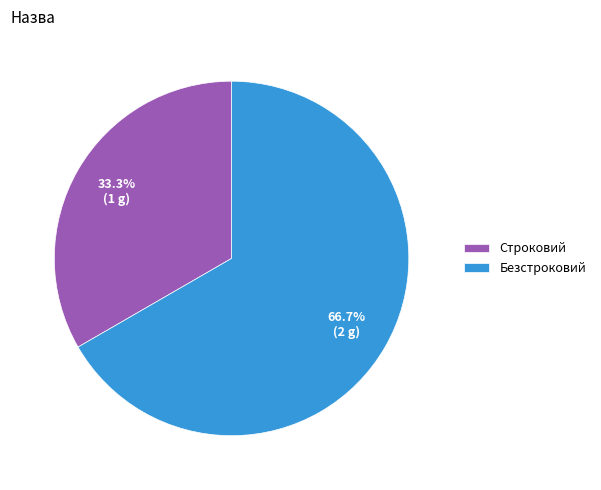

To the nearest percent, what is the difference between the Строковий and Безстроковий slice percentages?

33%